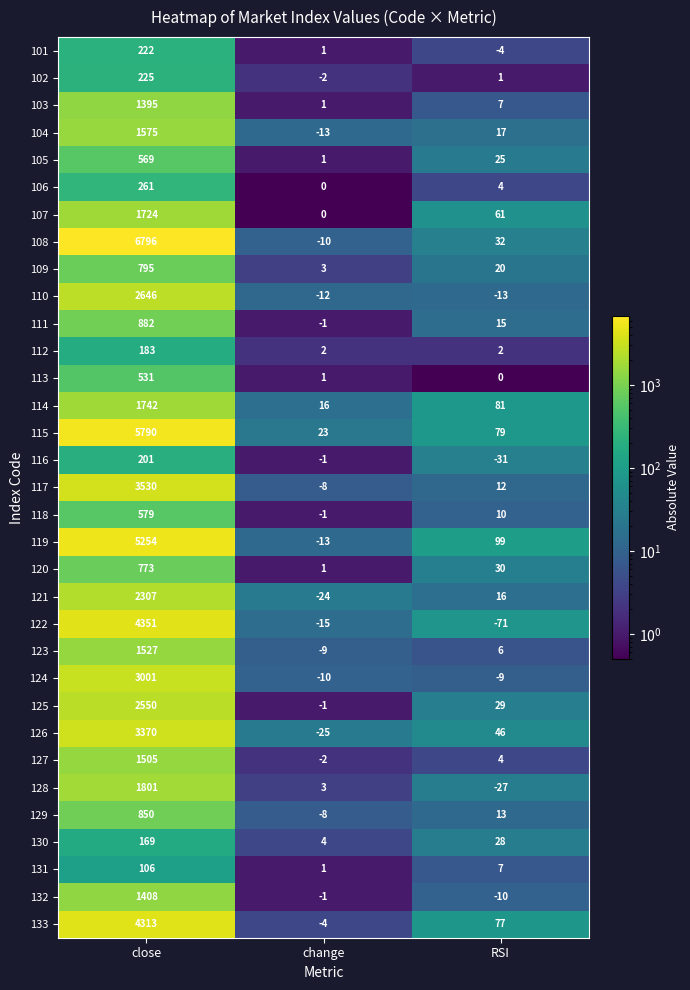

Rank the series by their maximum value, from highest to lowest.

108, 115, 119, 122, 133, 117, 126, 124, 110, 125, 121, 128, 114, 107, 104, 123, 127, 132, 103, 111, 129, 109, 120, 118, 105, 113, 106, 102, 101, 116, 112, 130, 131